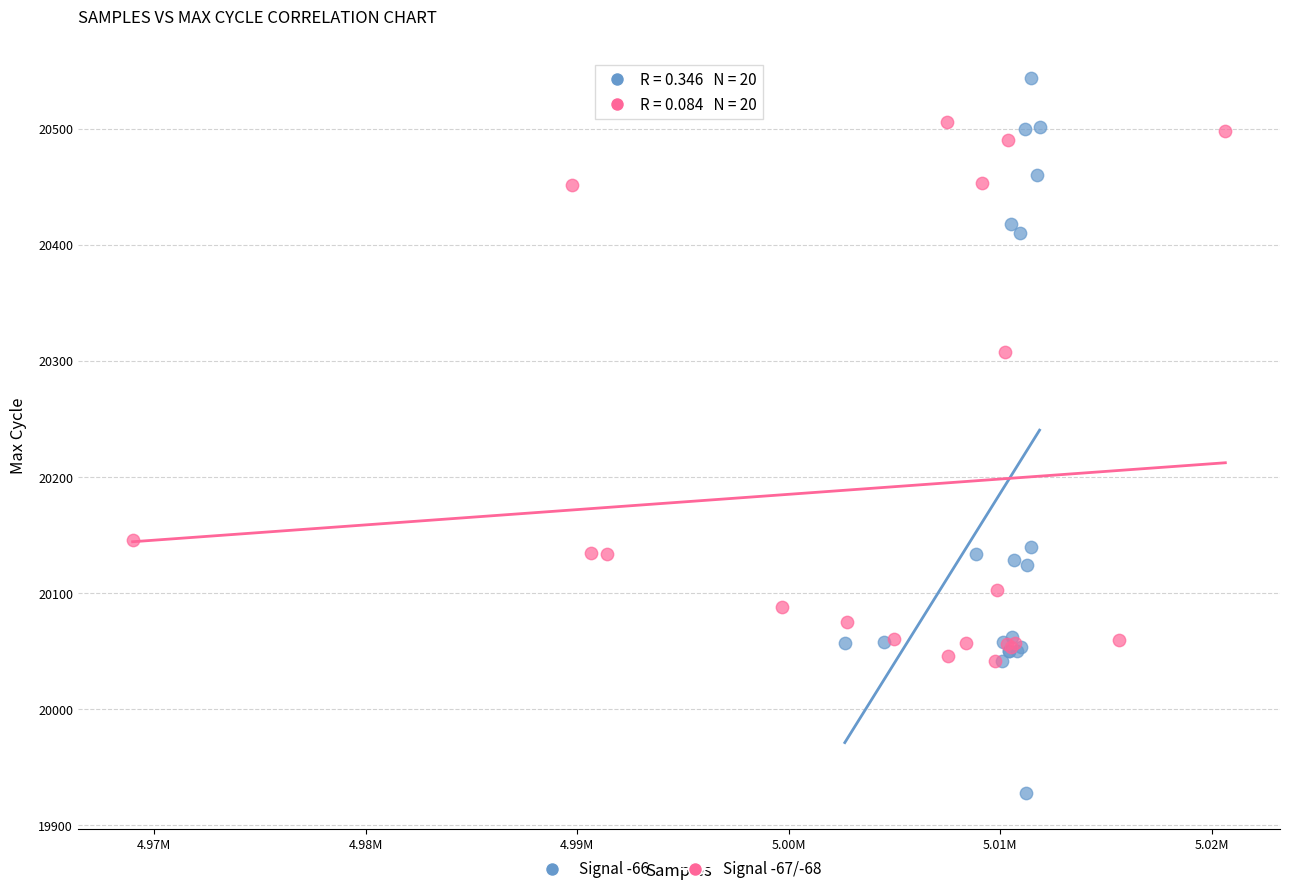

What are all the series names shown in the legend?

Signal -66, Signal -67/-68